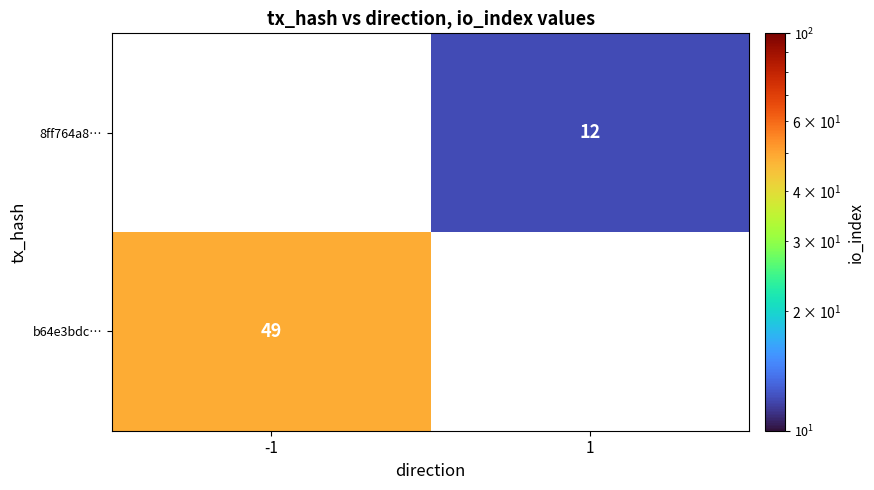

How many series are shown in this chart?

2